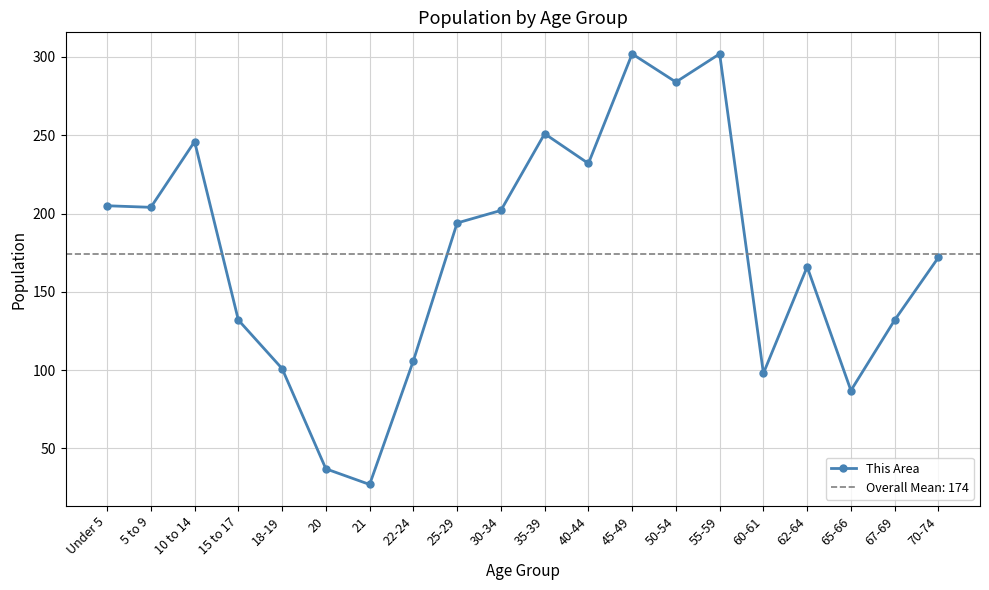

Does the chart have visible grid lines?

Yes